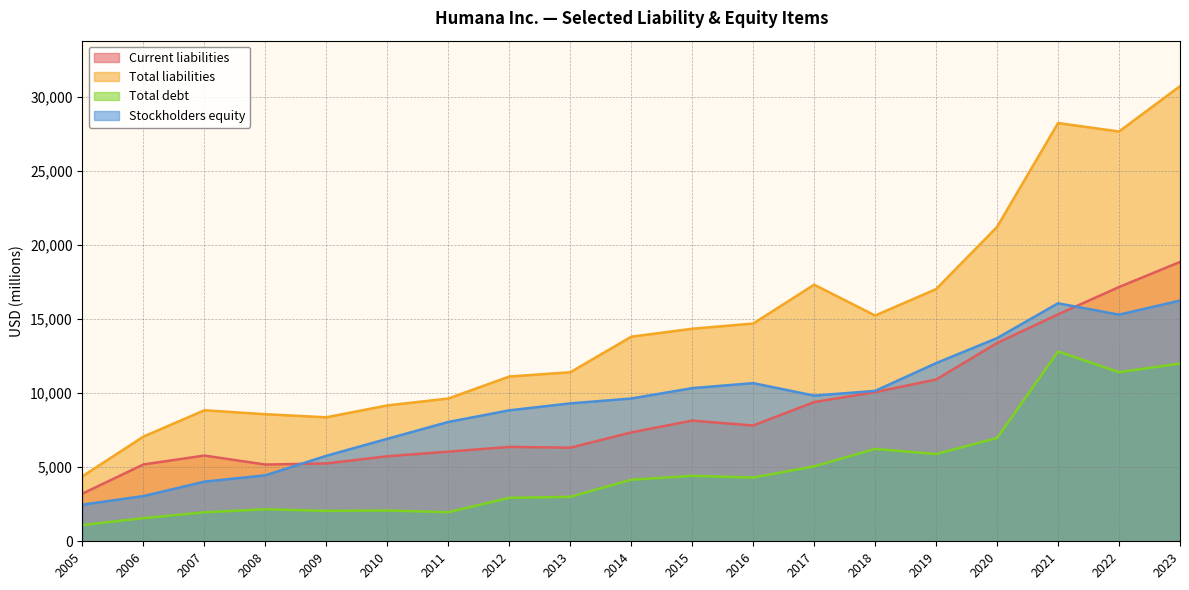

Rank the categories by Total liabilities value from highest to lowest.

2023, 2021, 2022, 2020, 2017, 2019, 2018, 2016, 2015, 2014, 2013, 2012, 2011, 2010, 2007, 2008, 2009, 2006, 2005